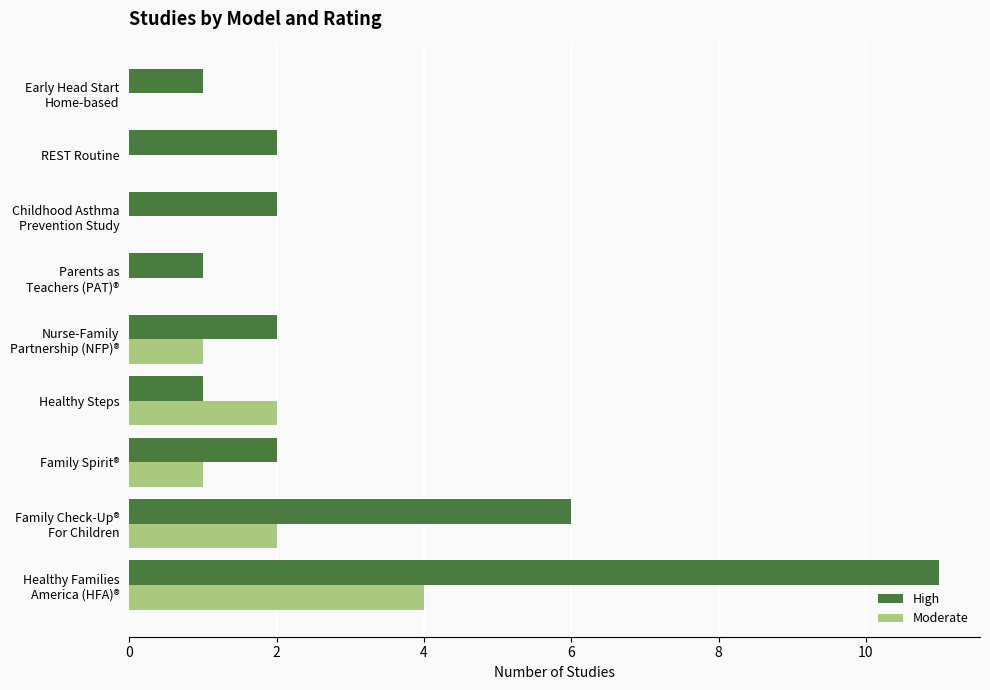

True or false: Moderate has a value of 2 at Healthy Steps.

True